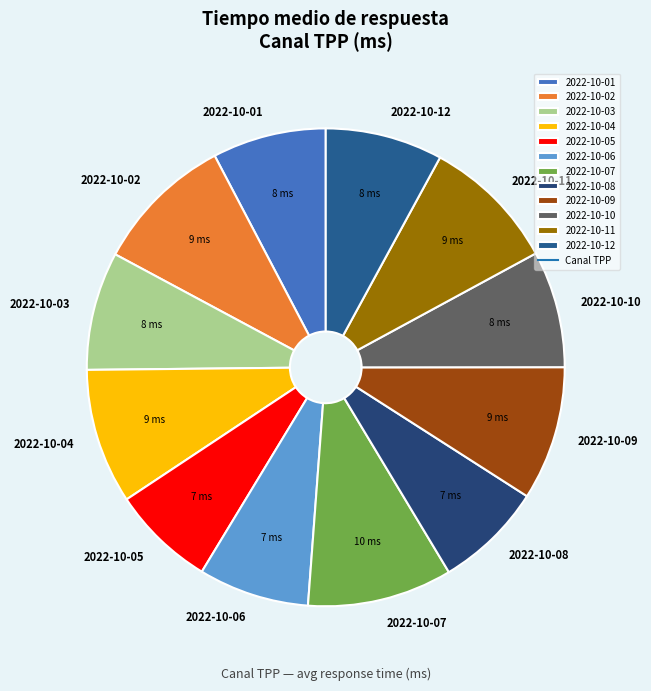

Do 2022-10-07 and 2022-10-03 together represent more than half of the pie?

No